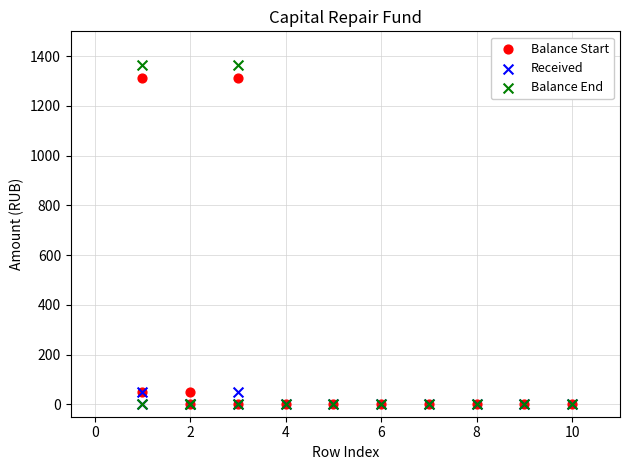

Which series contains the highest Y value?

Balance End